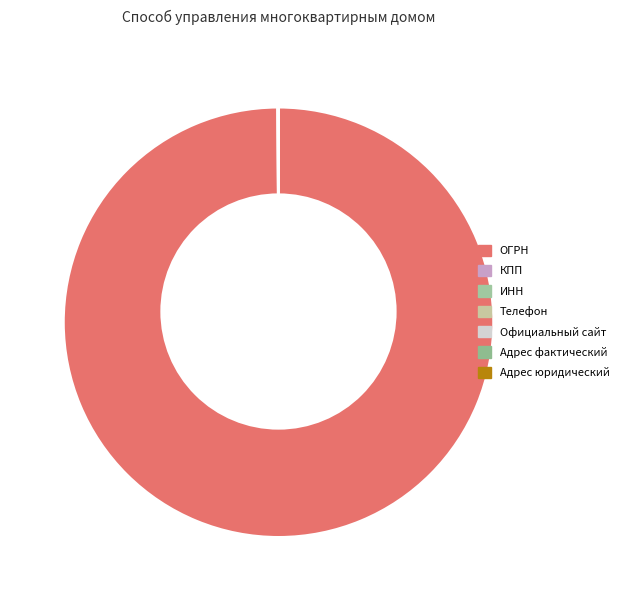

Is it true that Телефон is 0% of the pie?

True